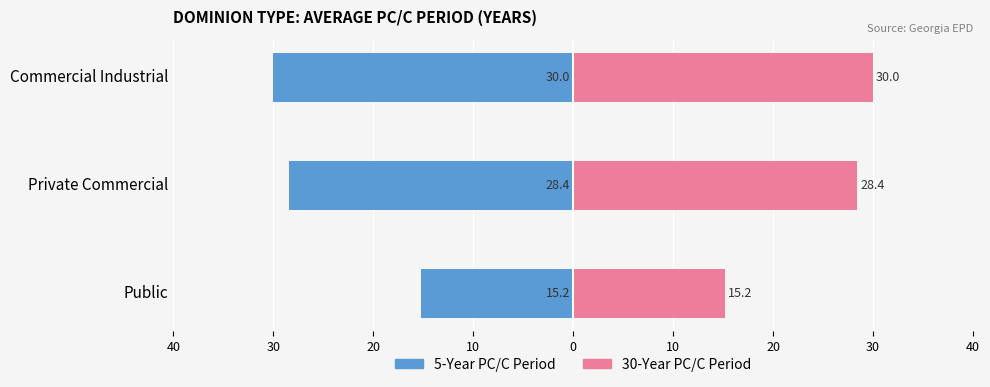

Is the value of 5-Year PC/C Period at Commercial Industrial greater than the value of 30-Year PC/C Period at Commercial Industrial?

No